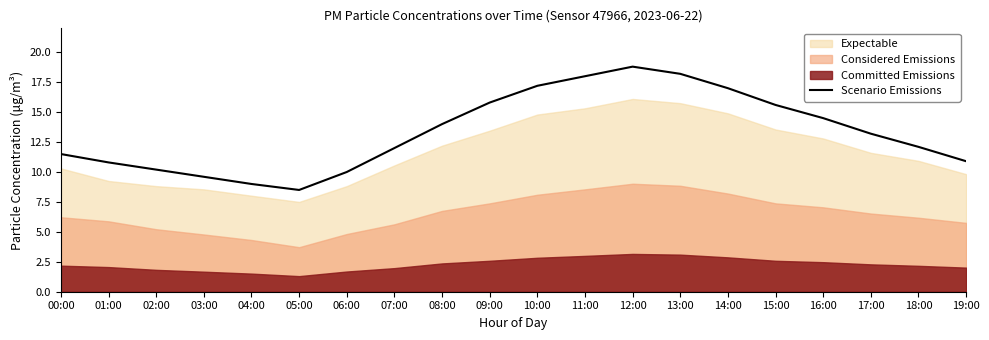

Reading left to right, list all the values displayed in this chart.

11.5	10.8	10.2	9.6	9.0	8.5	10.0	12.0	14.0	15.8	17.2	18.0	18.8	18.2	17.0	15.6	14.5	13.2	12.1	10.9